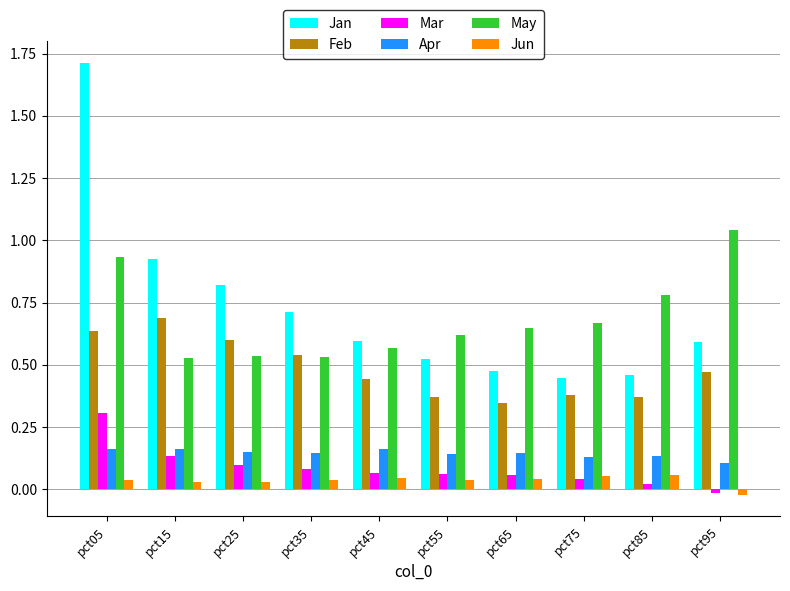

Rank the series at pct15 from lowest to highest value.

Jun, Mar, Apr, May, Feb, Jan